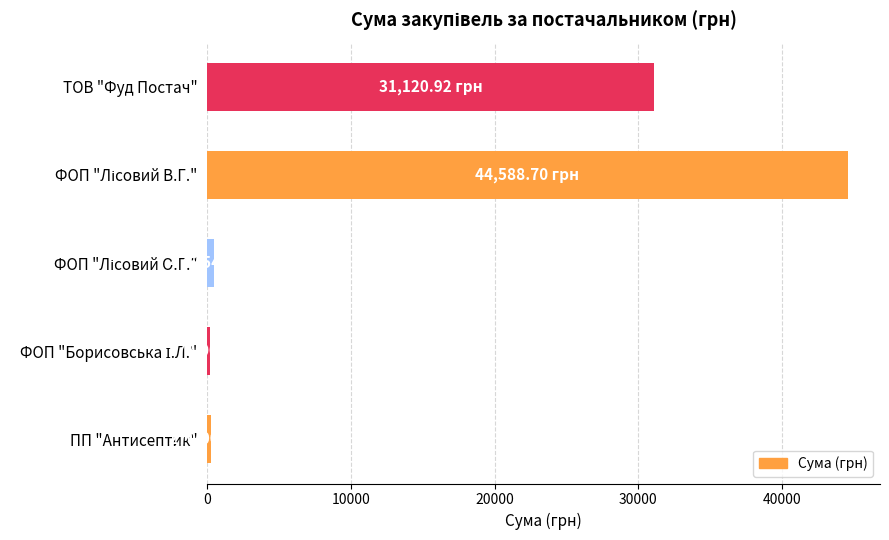

What is the difference between the maximum and minimum values?

44410.7